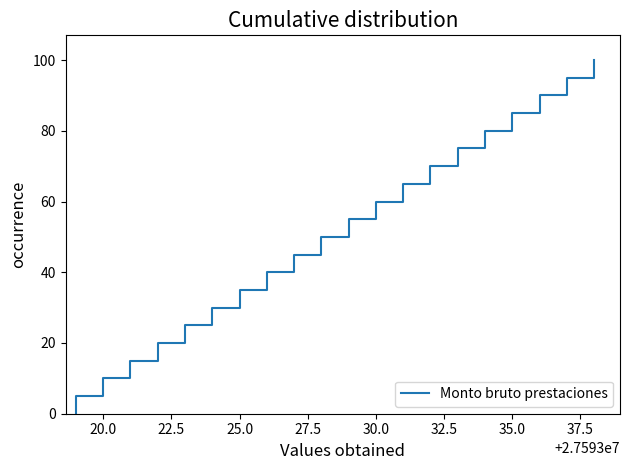

What is the maximum value shown in the chart?

100.0